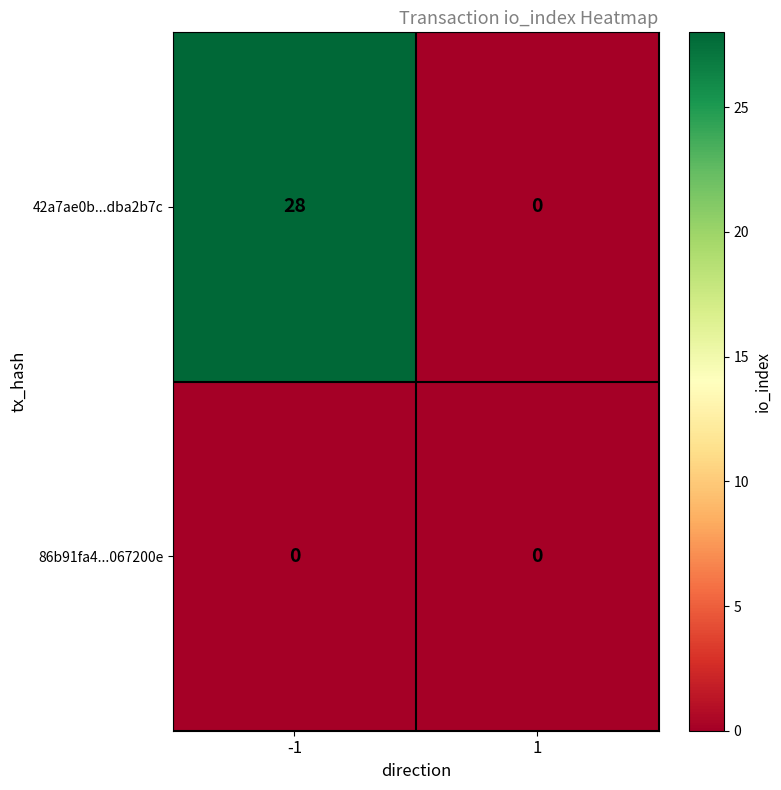

What is the sum of all 42a7ae0b...dba2b7c values?

28